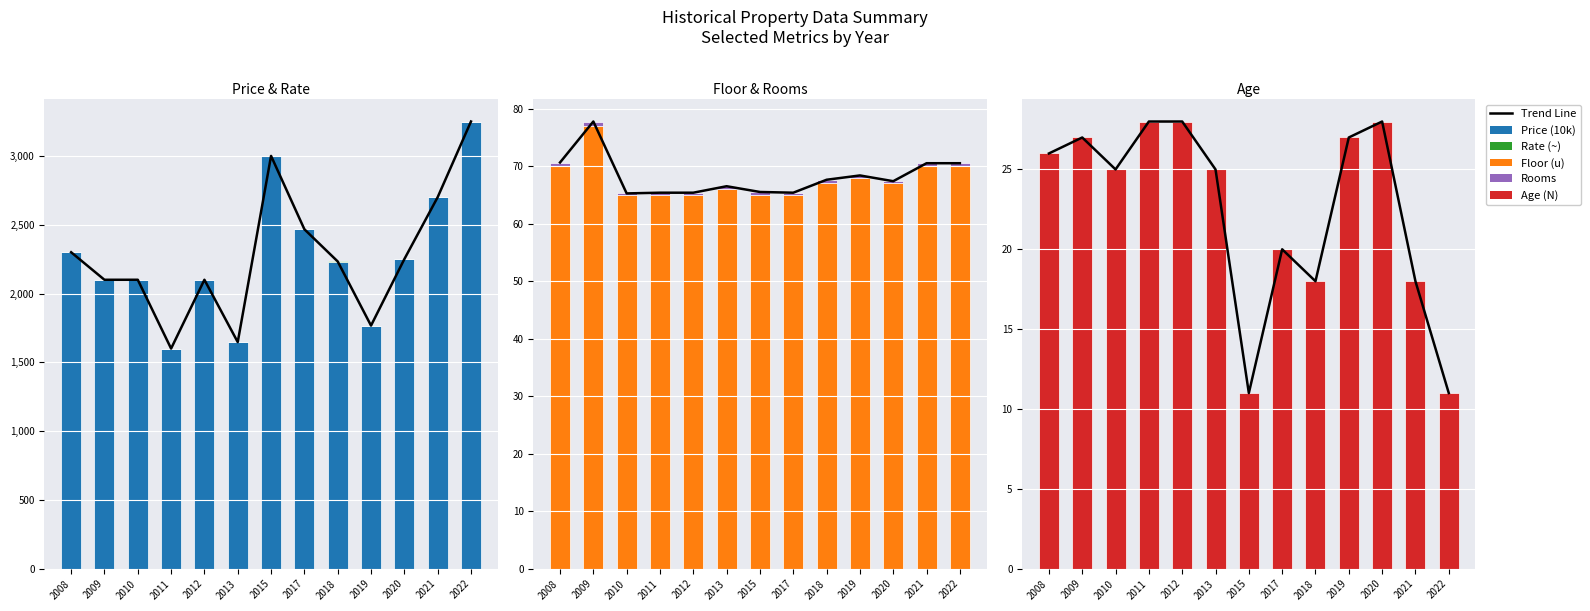

What is the minimum value shown in the chart?

0.2